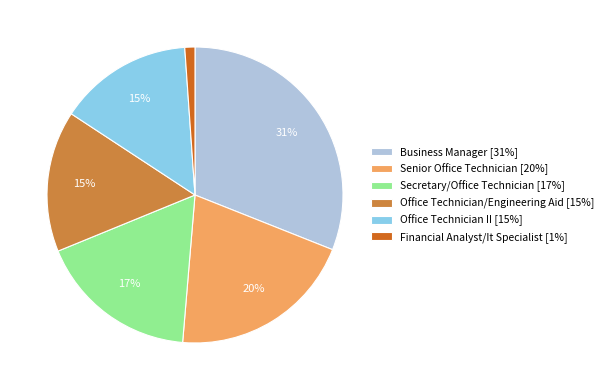

Does Secretary/Office Technician account for over 50% of the chart?

No